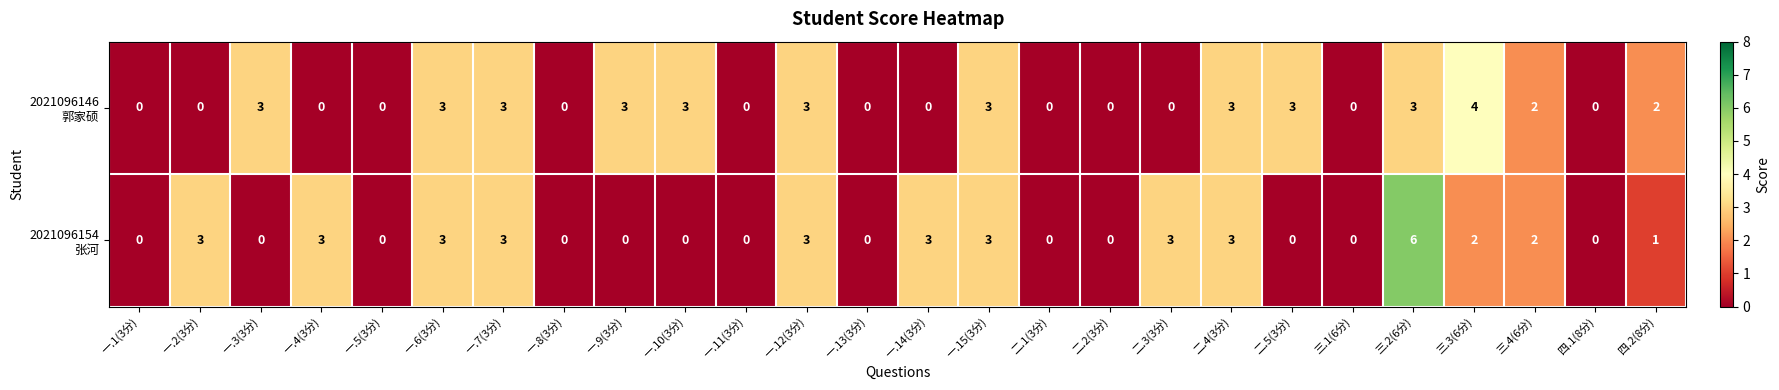

What is the total value across all series at 二.5(3分)?

3